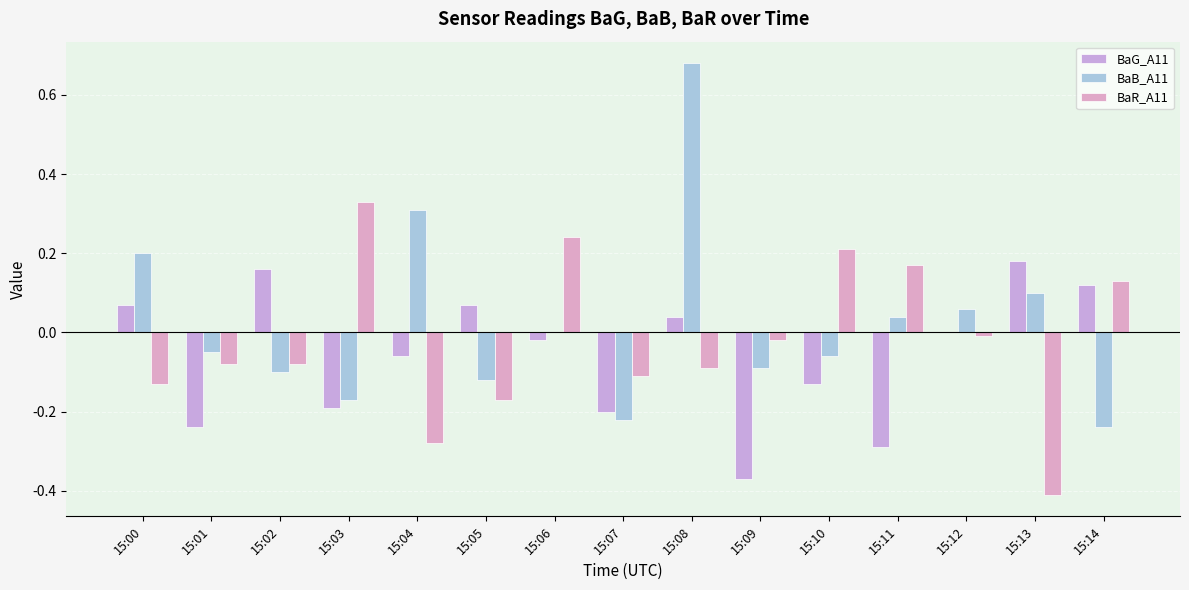

At which label does BaB_A11 first exceed 0?

15:00